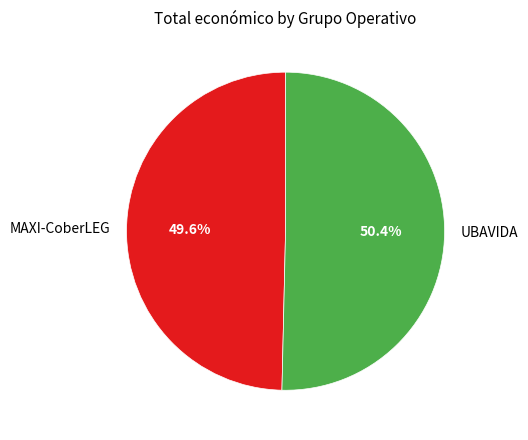

The UBAVIDA slice represents 50% of the pie. True or false?

True